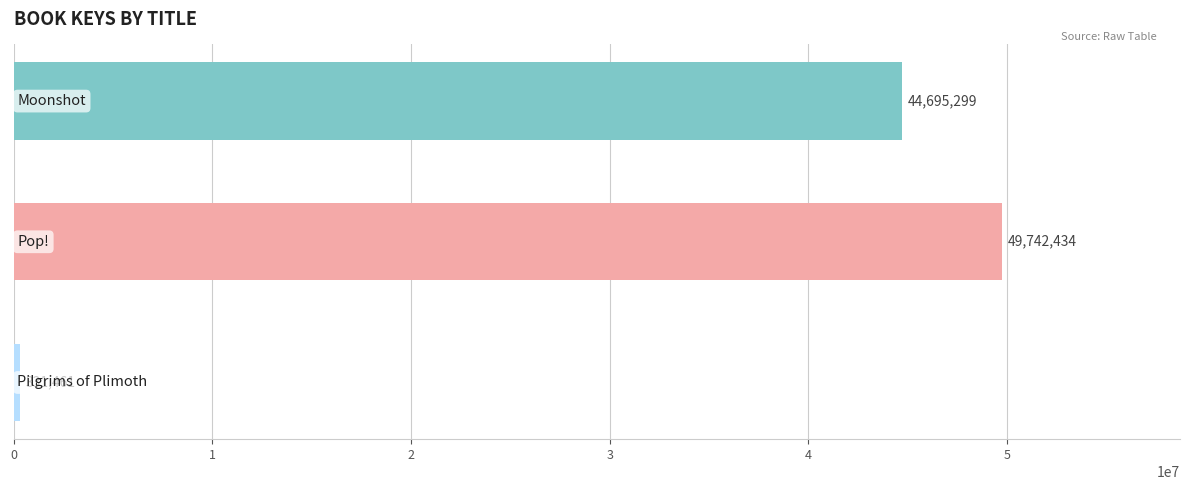

What is the average value?

31589731